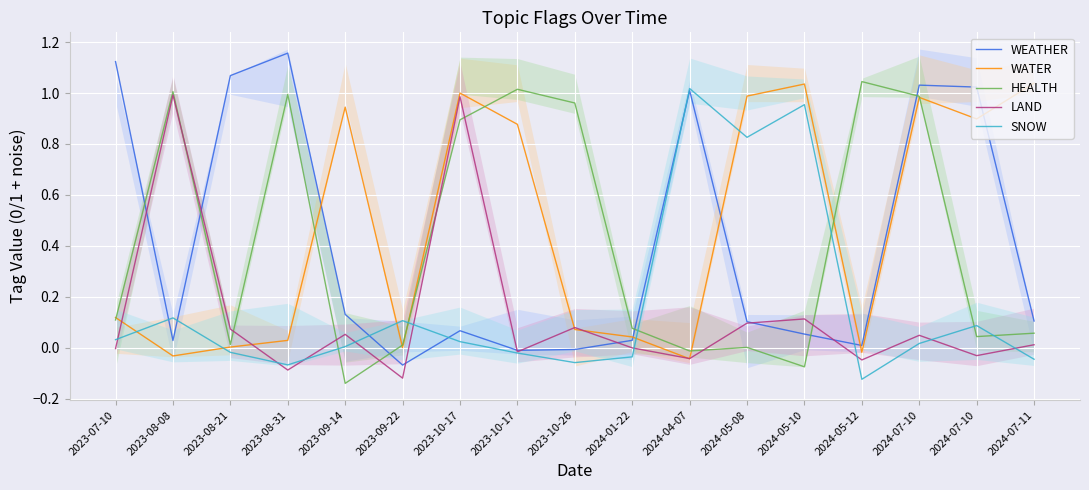

List the labels in order of LAND value, largest first.

2023-08-08, 2023-10-17, 2024-05-10, 2024-05-08, 2023-10-26, 2023-08-21, 2023-09-14, 2024-07-10, 2024-07-11, 2024-01-22, 2023-07-10, 2023-10-17, 2024-07-10, 2024-04-07, 2024-05-12, 2023-08-31, 2023-09-22